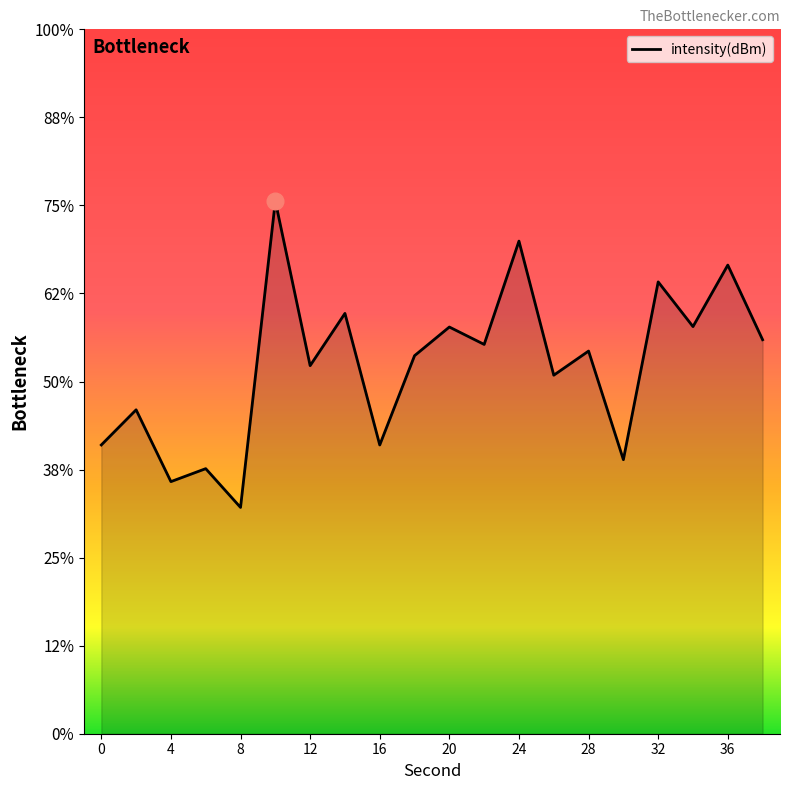

Reading left to right, transcribe all the data shown in this chart.

0=-133.6	2=-131.6	4=-135.7	6=-134.9	8=-137.1	10=-119.8	12=-129.1	14=-126.1	16=-133.6	18=-128.5	20=-126.9	22=-127.9	24=-122.0	26=-129.6	28=-128.3	30=-134.4	32=-124.3	34=-126.9	36=-123.4	38=-127.6